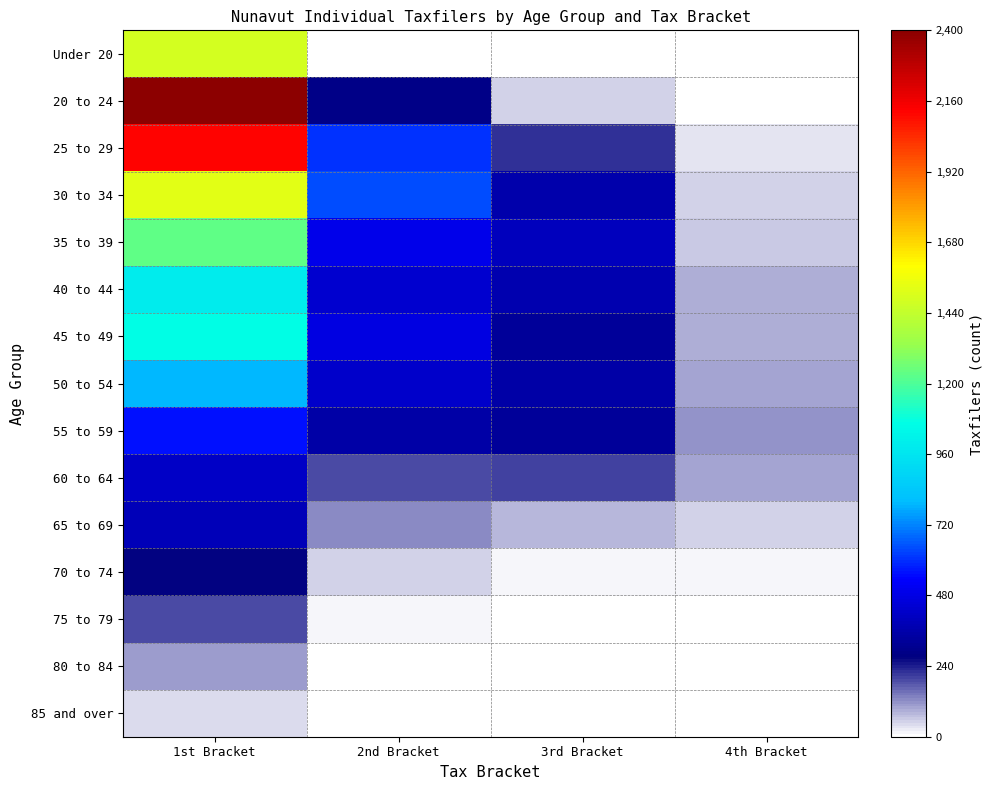

Which series changed the most between 1st Bracket and 3rd Bracket?

20 to 24